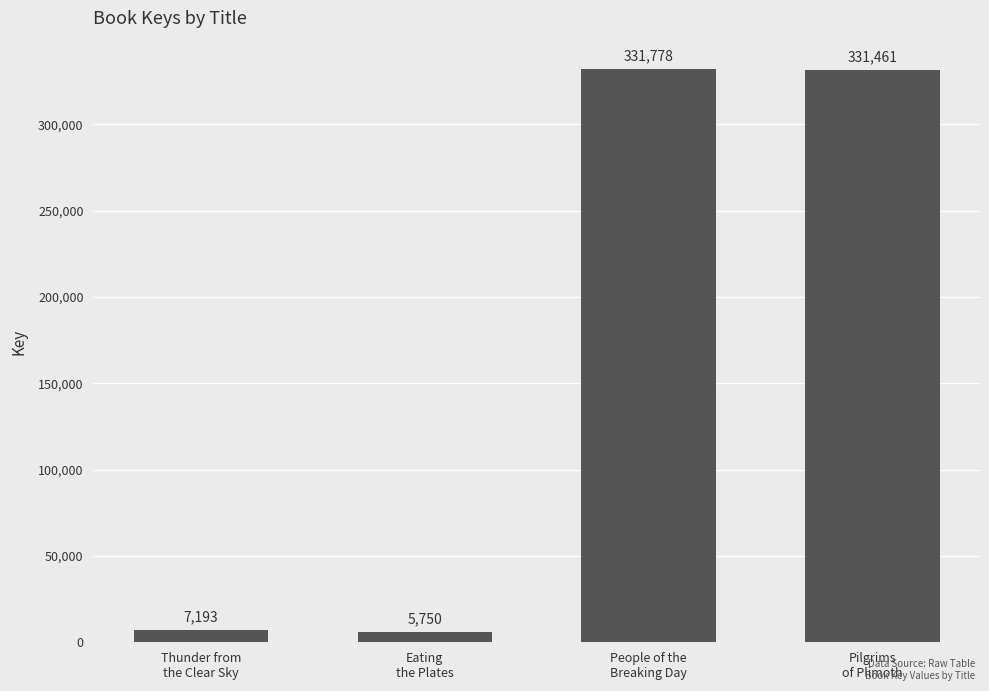

Are the bars horizontal?

No